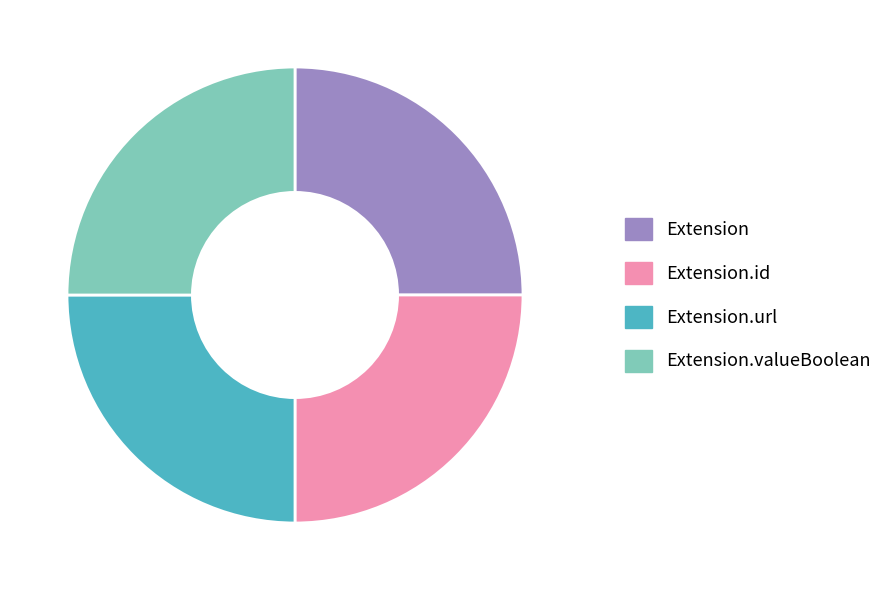

What is the ratio of the value at Extension to the value at Extension.id?

1.0